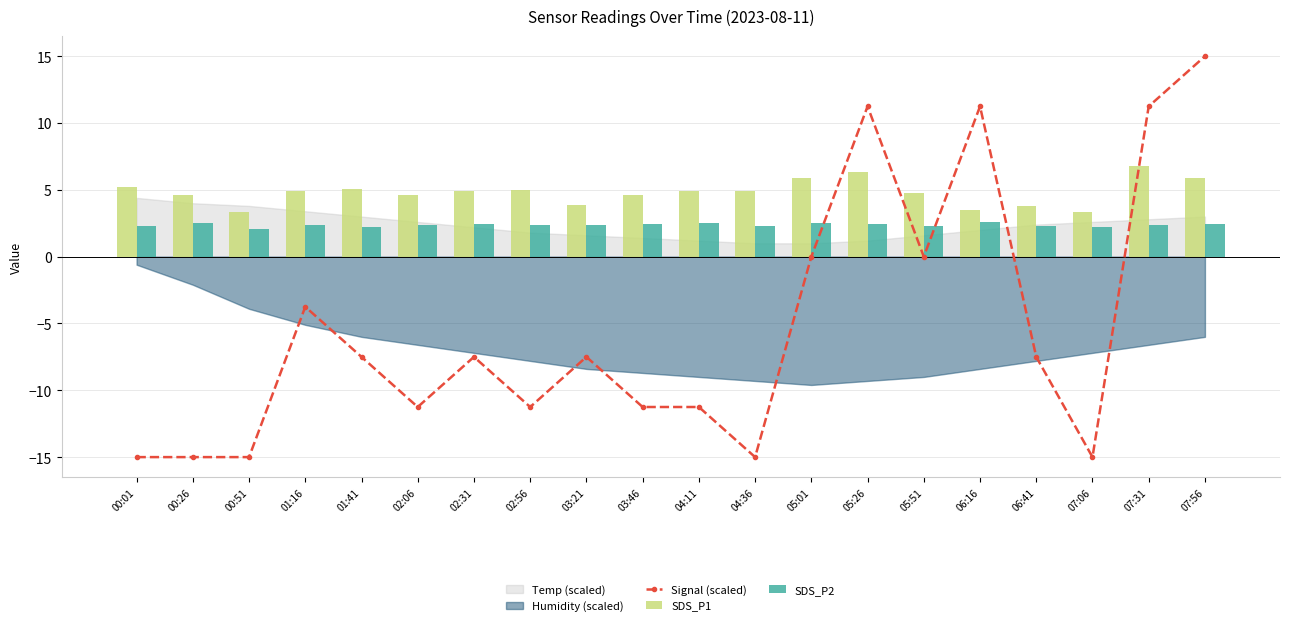

What is the difference between the maximum and minimum values in the SDS_P2 series?

0.5